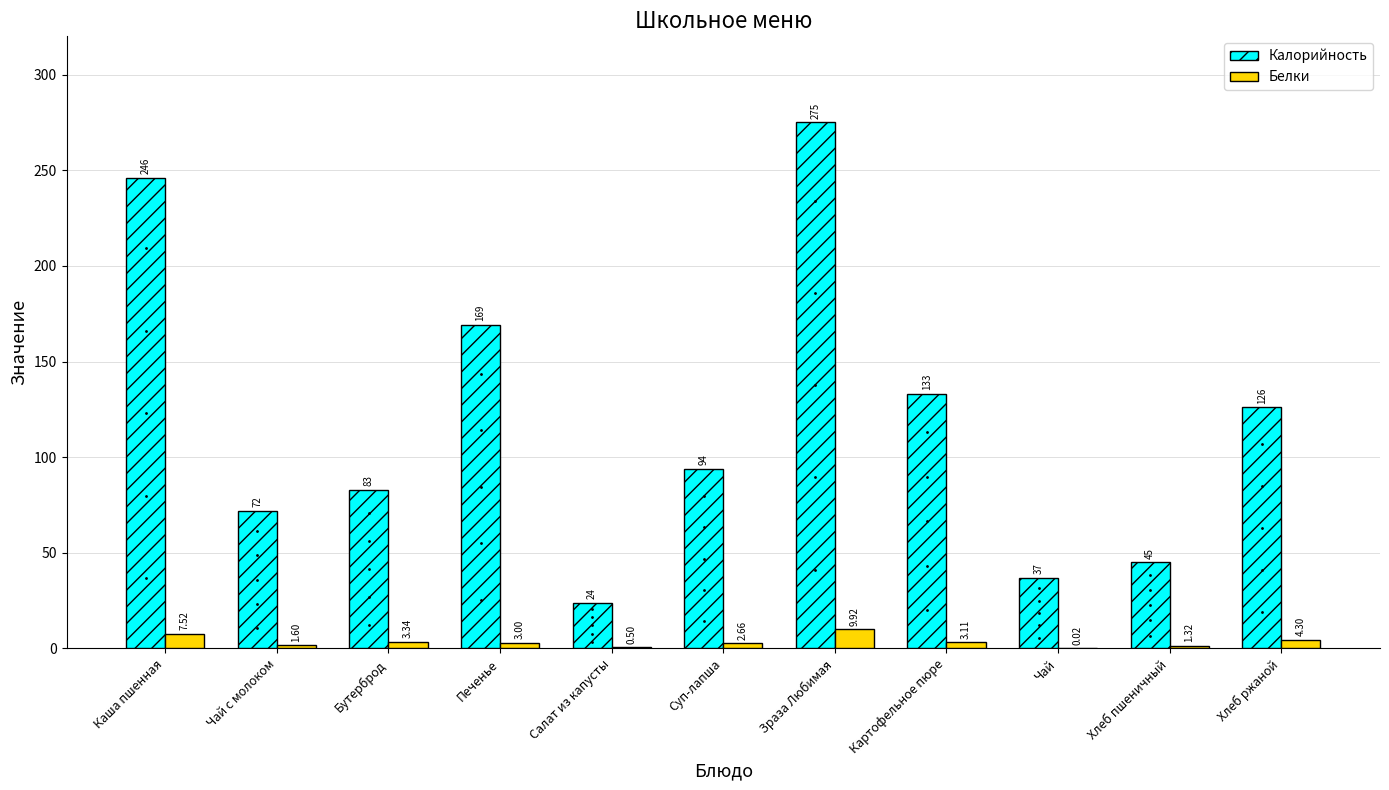

What is the spread (max minus min) of values at Чай с молоком?

70.4